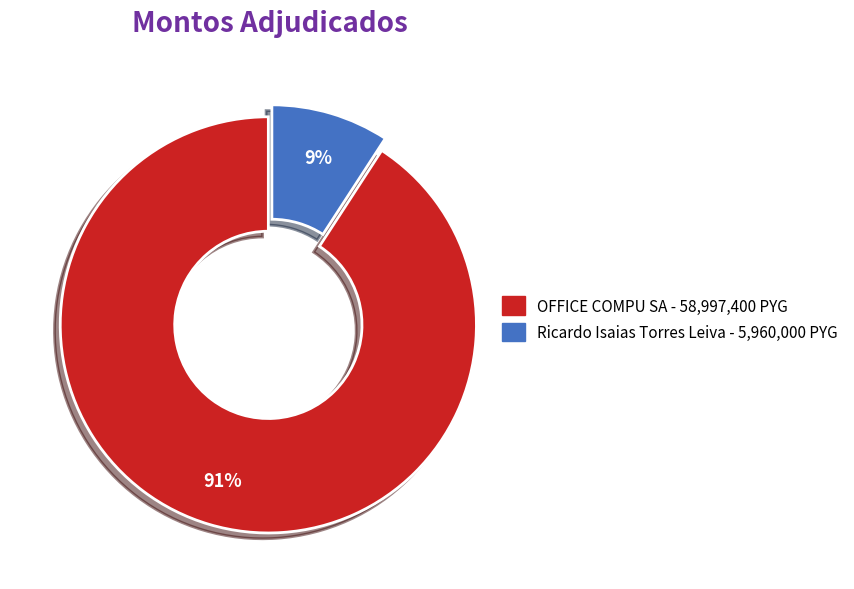

Count the number of slices in the pie.

2